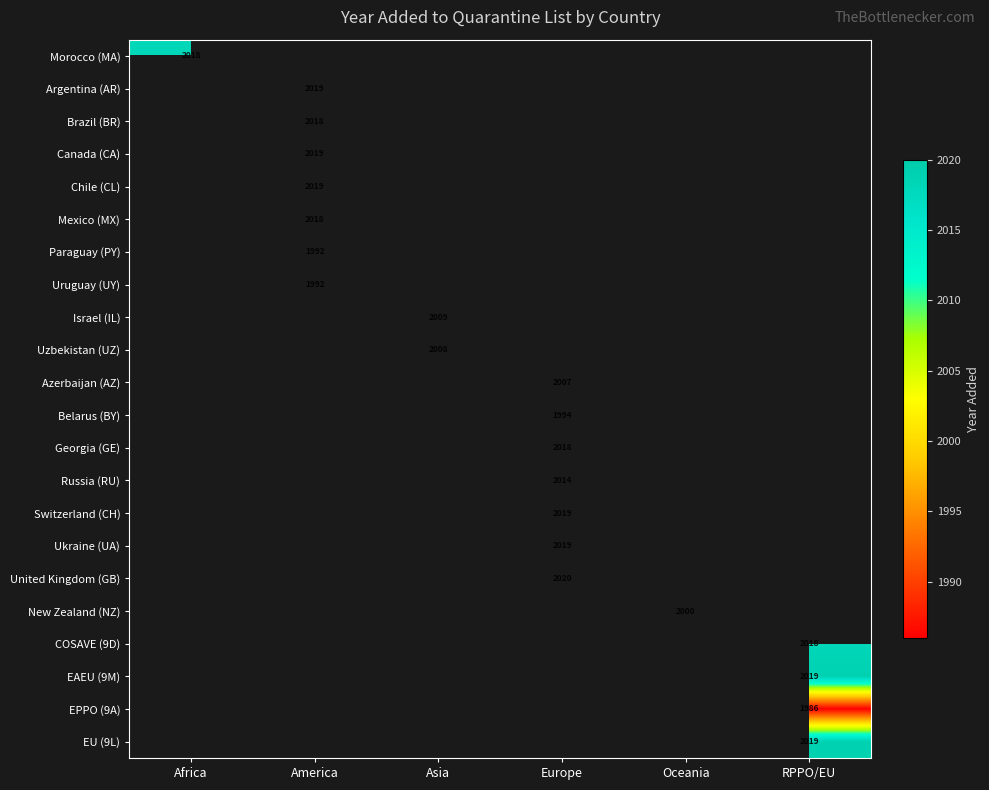

Is it true that Israel (IL) equals 2009 at Asia?

True